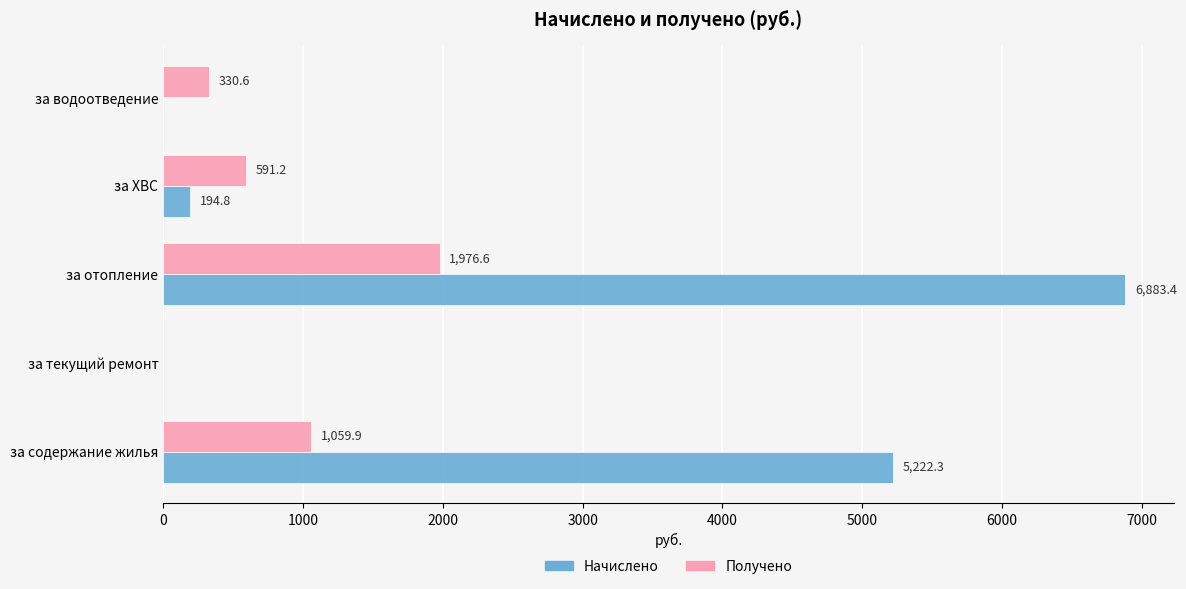

The Получено series shows 2658.3 at за отопление. True or false?

False